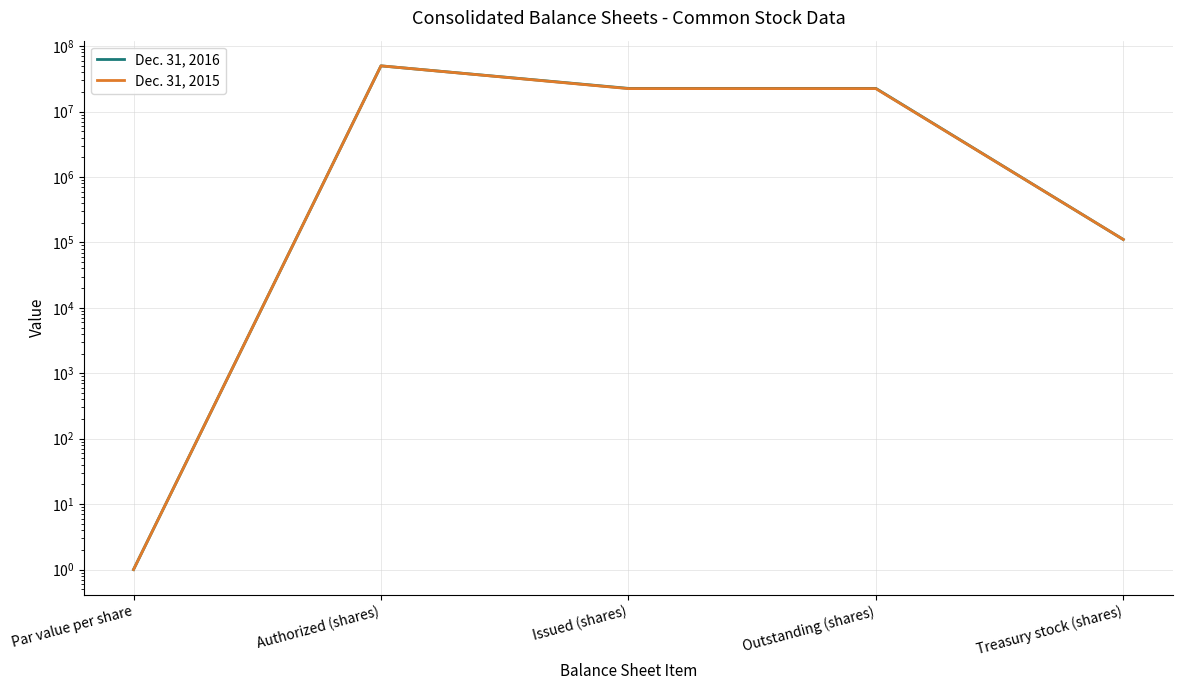

Rank the series at Outstanding (shares) from highest to lowest value.

Dec. 31, 2016, Dec. 31, 2015